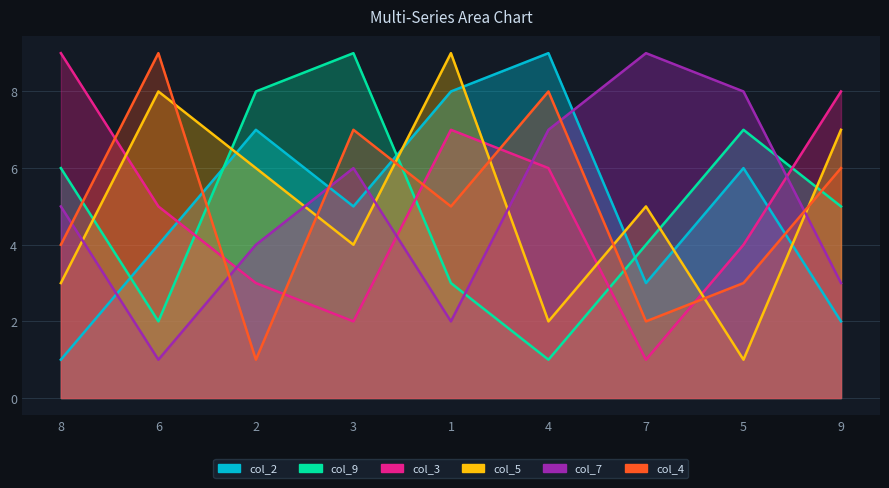

Reading left to right, extract all data points from this chart.

col_2: 8=1	6=4	2=7	3=5	1=8	4=9	7=3	5=6	9=2
col_9: 8=6	6=2	2=8	3=9	1=3	4=1	7=4	5=7	9=5
col_3: 8=9	6=5	2=3	3=2	1=7	4=6	7=1	5=4	9=8
col_5: 8=3	6=8	2=6	3=4	1=9	4=2	7=5	5=1	9=7
col_7: 8=5	6=1	2=4	3=6	1=2	4=7	7=9	5=8	9=3
col_4: 8=4	6=9	2=1	3=7	1=5	4=8	7=2	5=3	9=6